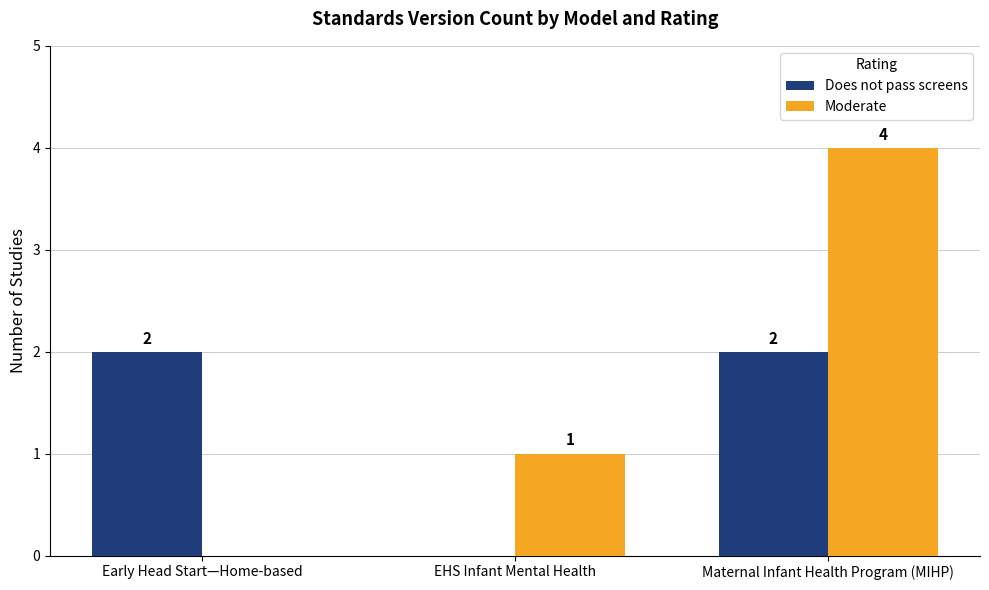

What is the difference between the Moderate values at Maternal Infant Health Program (MIHP) and Early Head Start—Home-based?

4